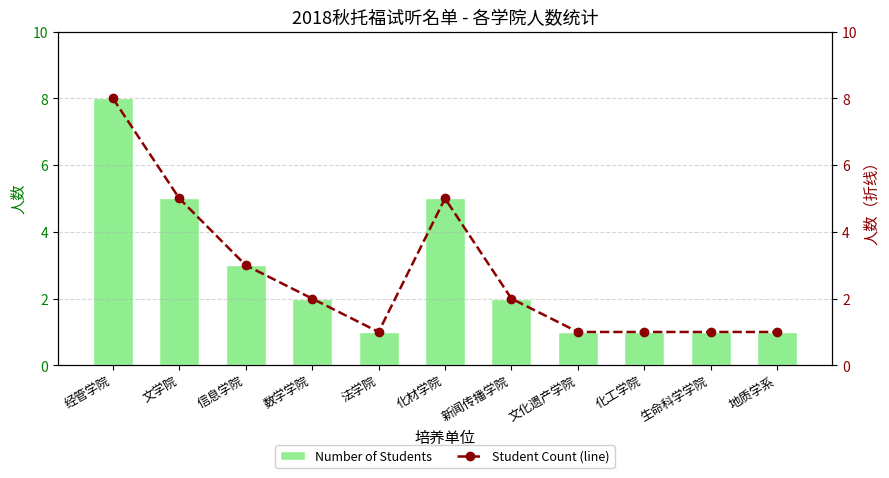

What is the label of the 11th bar from the right?

经管学院